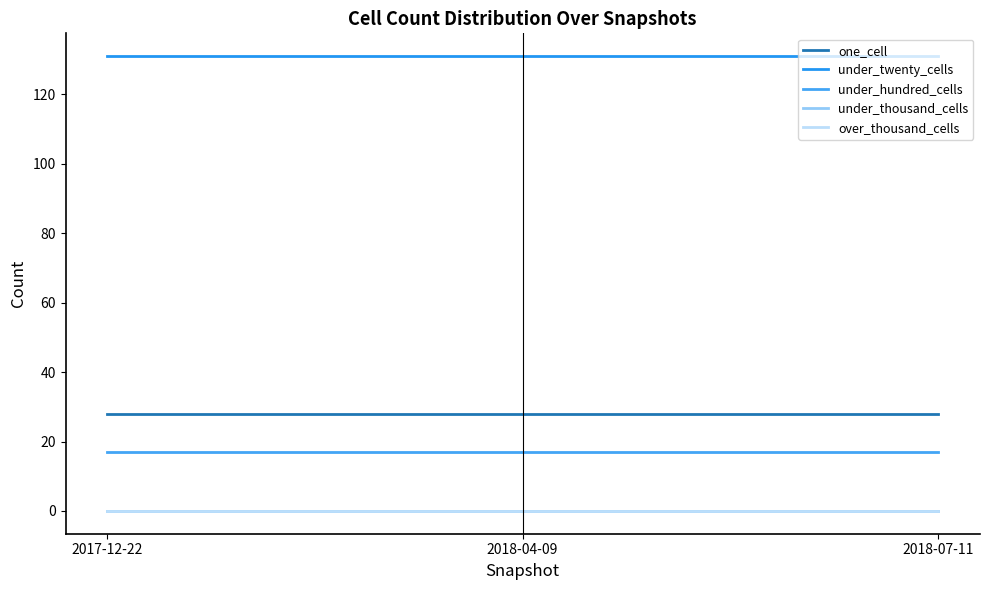

What value does the under_twenty_cells series have at 2017-12-22?

131